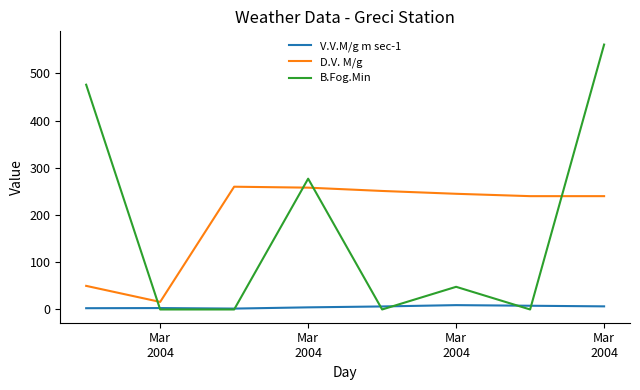

How many lines are shown in the chart?

3